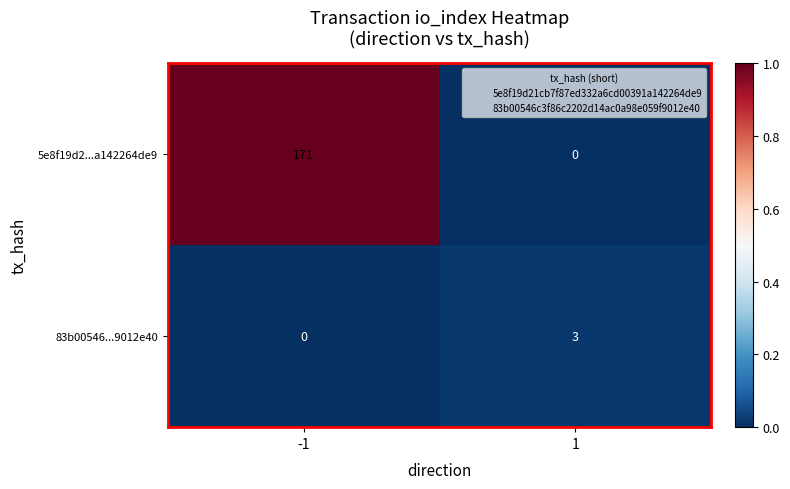

The value of 5e8f19d2...a142264de9 at -1 is 227. True or false?

False